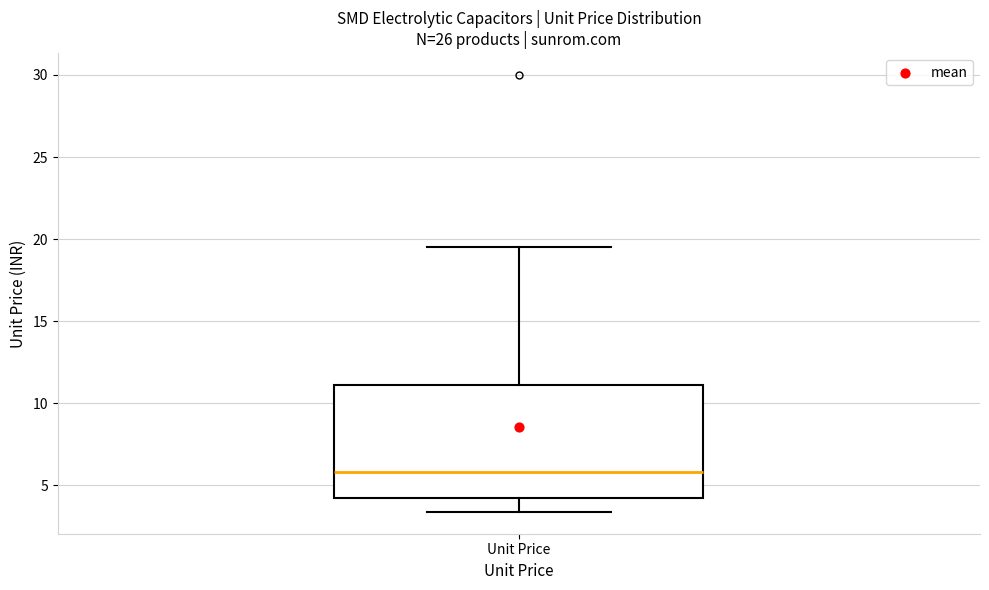

Read this box plot against the y-axis: the position of the median line, the range covered by the box, and the ends of both whiskers. The values are not printed on the chart, so give them approximately, as read against the axis.

median 6.0, box 4.0 to 11.0, whiskers 3.5 to 19.5